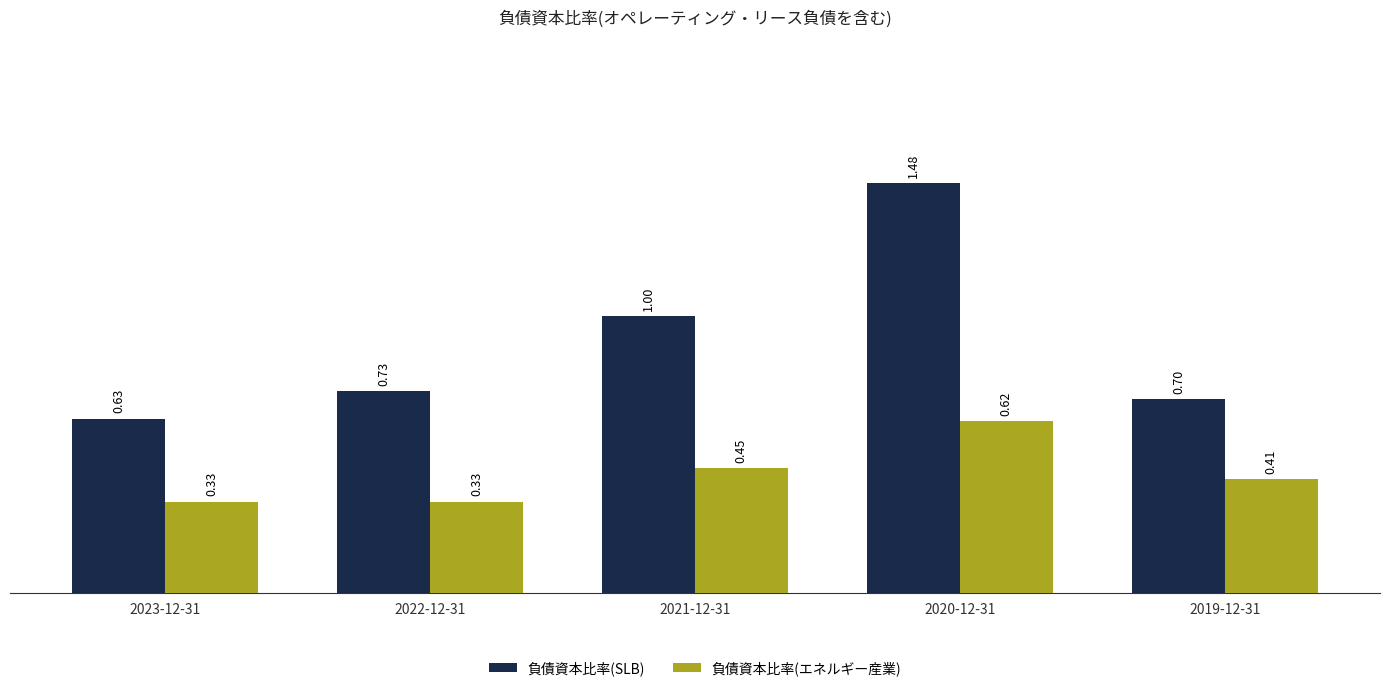

Rank the series at 2022-12-31 from highest to lowest value.

負債資本比率(SLB), 負債資本比率(エネルギー産業)